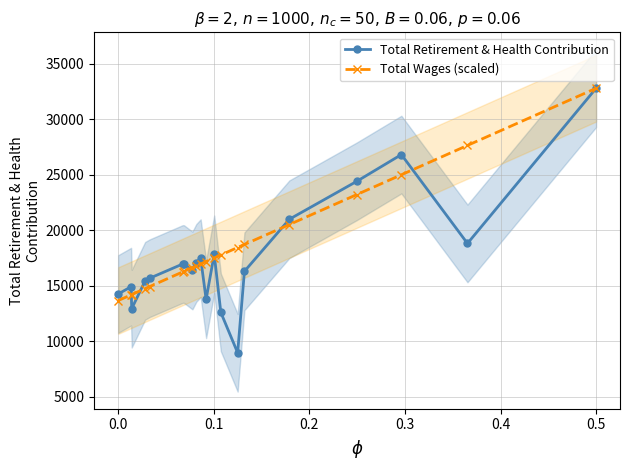

What is the minimum value for Total Retirement & Health Contribution?

8958.0